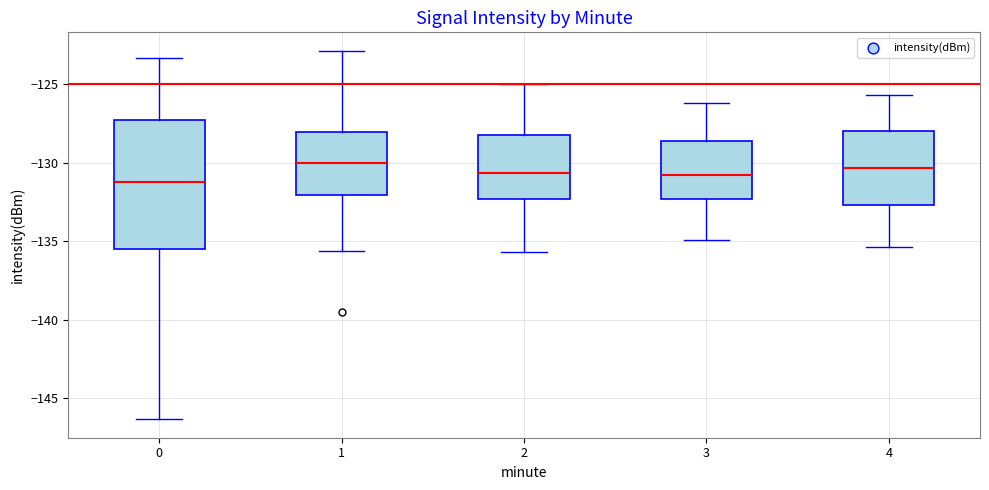

Reading left to right, transcribe this box plot: for each box, give where its median line is, the range the box spans, and where its two whiskers end, as read against the y-axis. The values are not printed on the chart, so give them approximately, as read against the axis.

0: median -131.5, box -135.5 to -127.5, whiskers -146.5 to -123.5
1: median -130.0, box -132.0 to -128.0, whiskers -135.5 to -123.0
2: median -130.5, box -132.5 to -128.5, whiskers -135.5 to -125.0
3: median -131.0, box -132.5 to -128.5, whiskers -135.0 to -126.0
4: median -130.5, box -132.5 to -128.0, whiskers -135.5 to -125.5